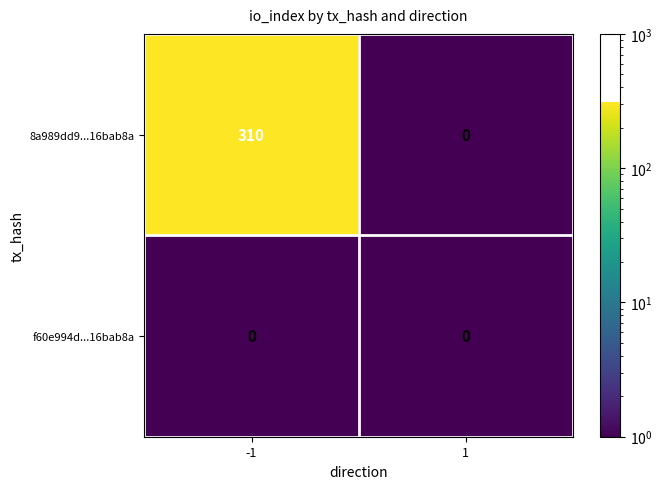

What is the highest value of the 8a989dd9...16bab8a series?

310